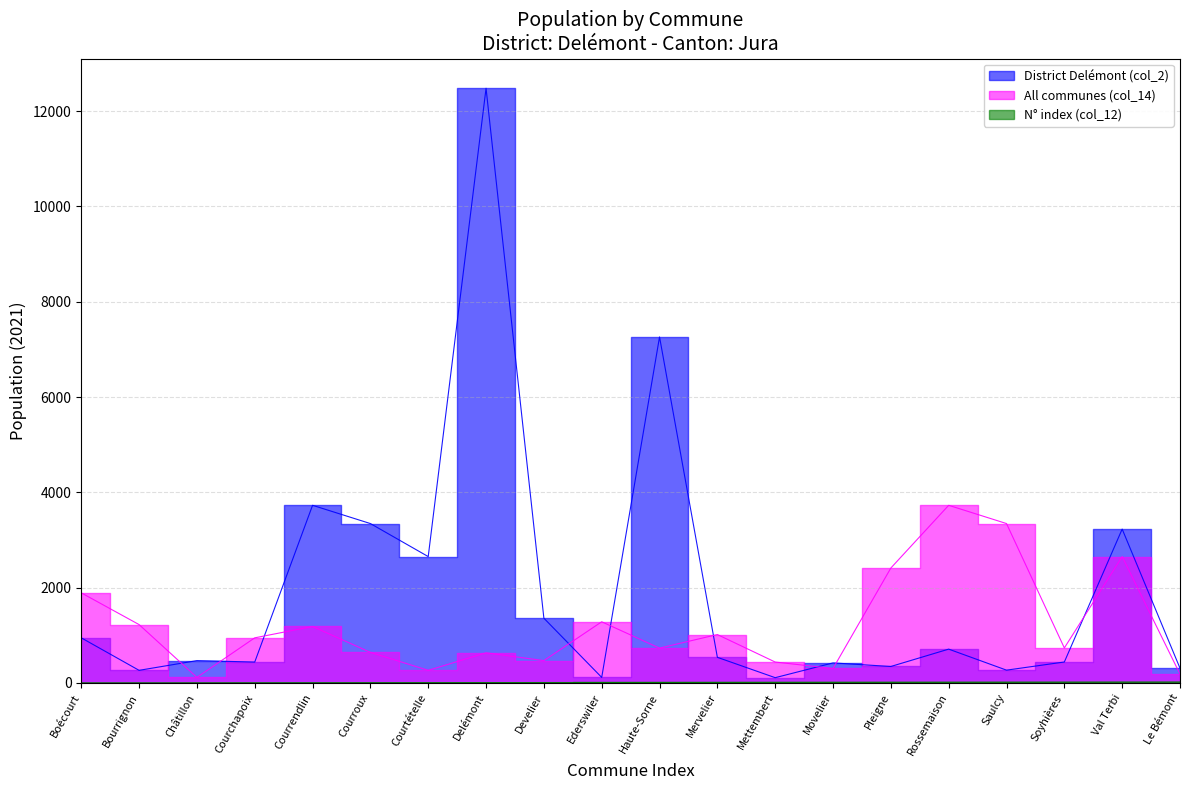

What is the label of the 4th point from the right?

Saulcy